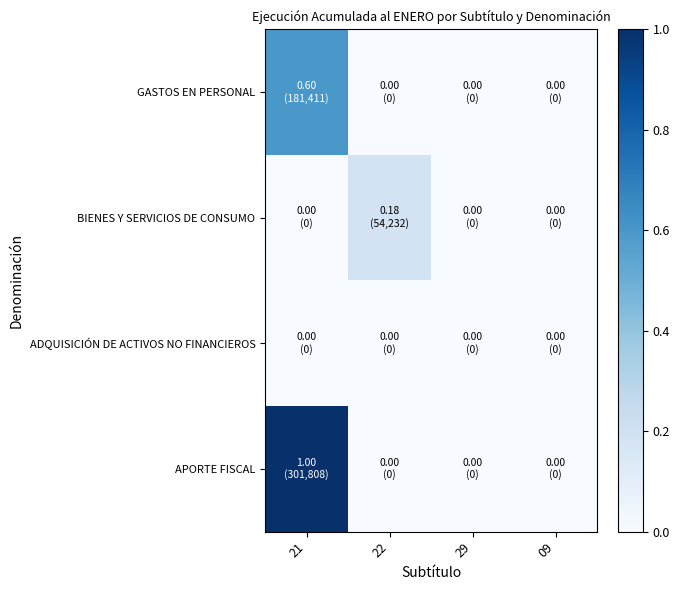

Reading left to right, list all the values displayed in this chart.

GASTOS EN PERSONAL: 21=0.6	22=0.0	29=0.0	09=0.0
BIENES Y SERVICIOS DE CONSUMO: 21=0.0	22=0.2	29=0.0	09=0.0
ADQUISICIÓN DE ACTIVOS NO FINANCIEROS: 21=0.0	22=0.0	29=0.0	09=0.0
APORTE FISCAL: 21=1.0	22=0.0	29=0.0	09=0.0